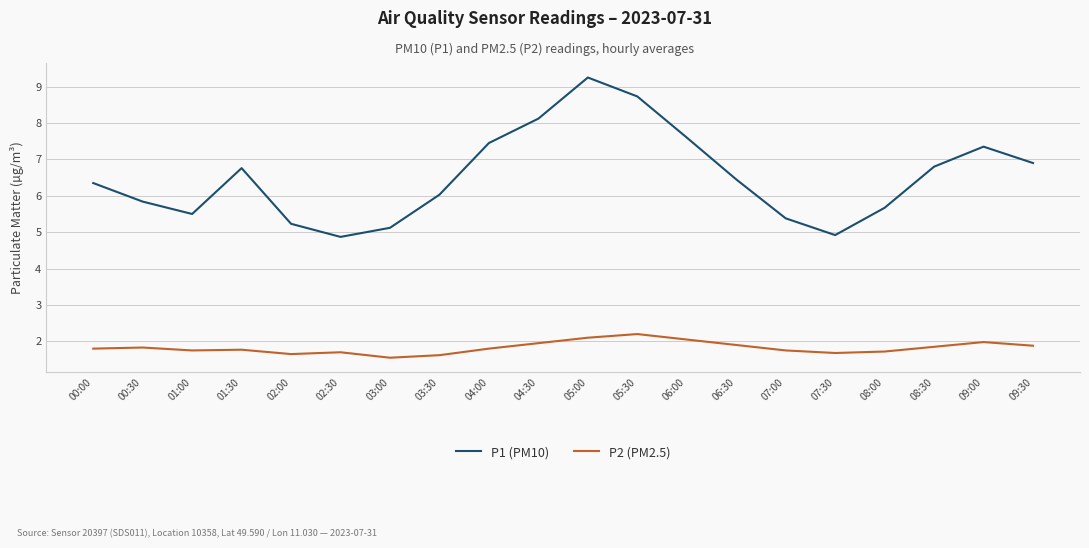

What is the highest value of the P2 (PM2.5) series?

2.2